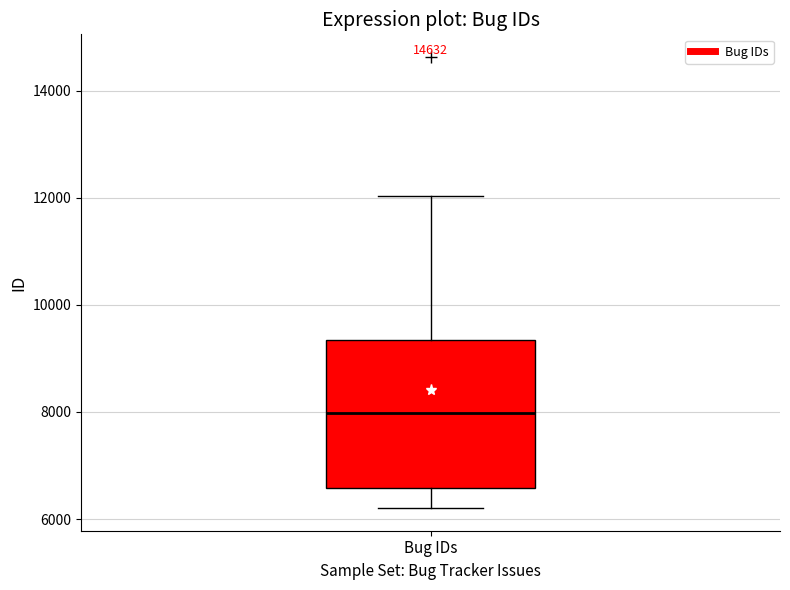

Read this box plot against the y-axis: the position of the median line, the range covered by the box, and the ends of both whiskers. The values are not printed on the chart, so give them approximately, as read against the axis.

median 8000, box 6600 to 9400, whiskers 6200 to 12000